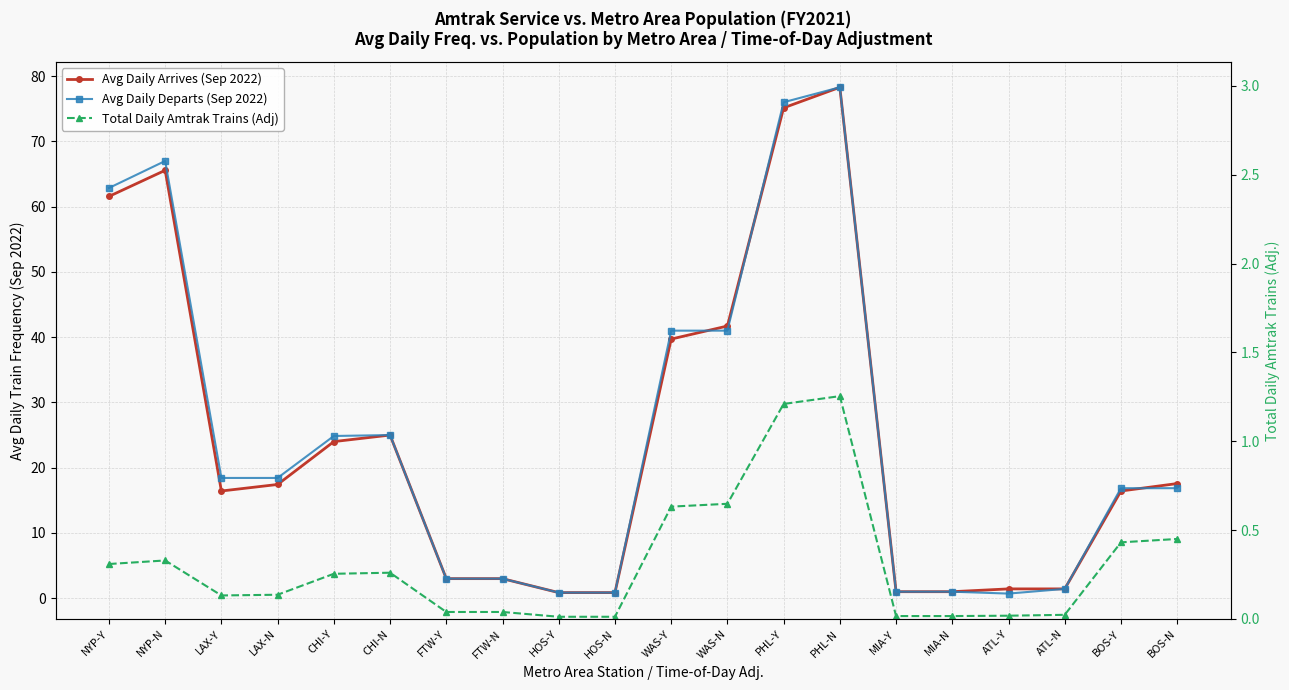

At which category does Avg Daily Departs (Sep 2022) reach its first local peak?

NYP-N